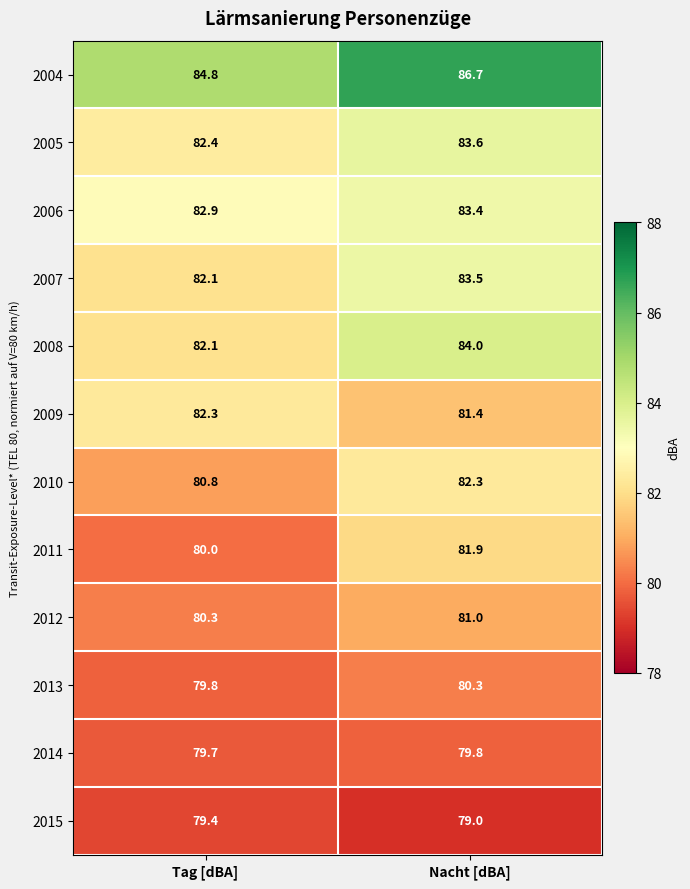

Where does the 2007 series first go above 83?

Nacht [dBA]